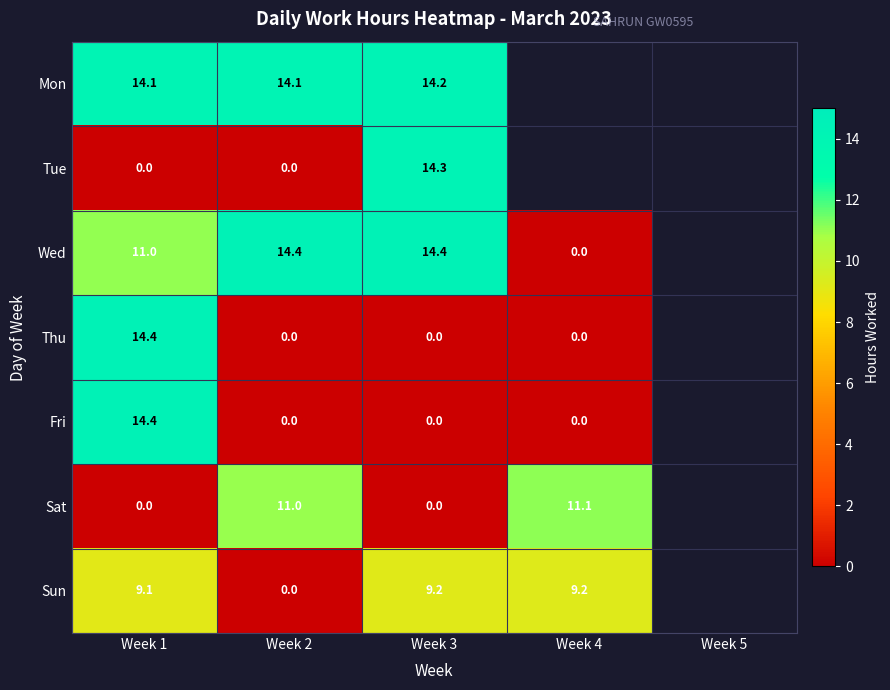

Which has a higher value, Week 3 or Week 2?

Week 3